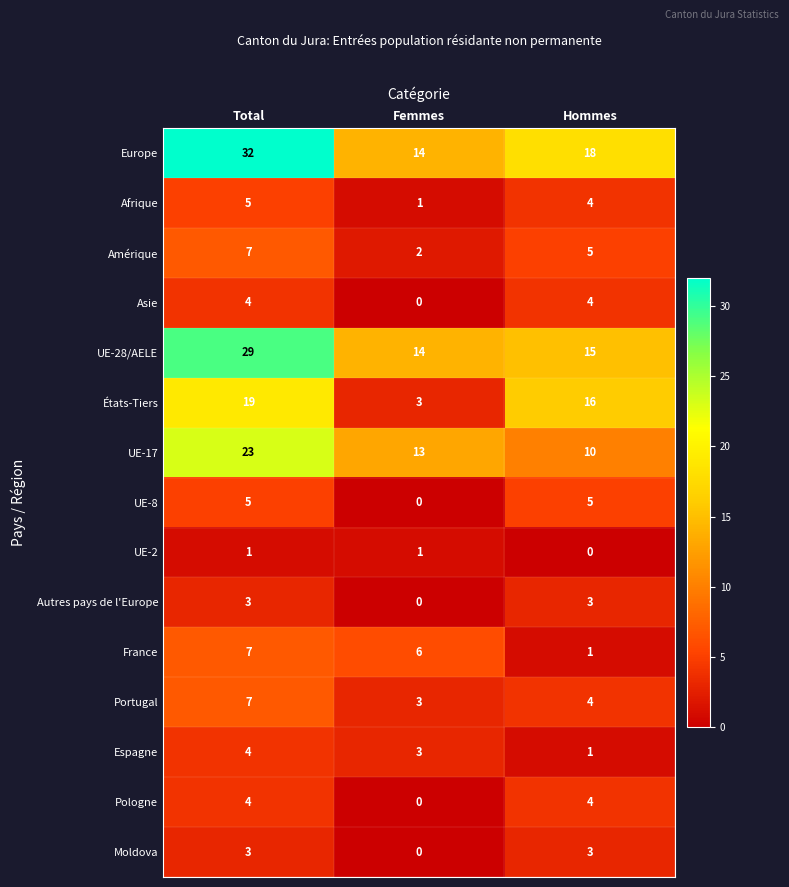

At which label does Europe reach its minimum?

Femmes